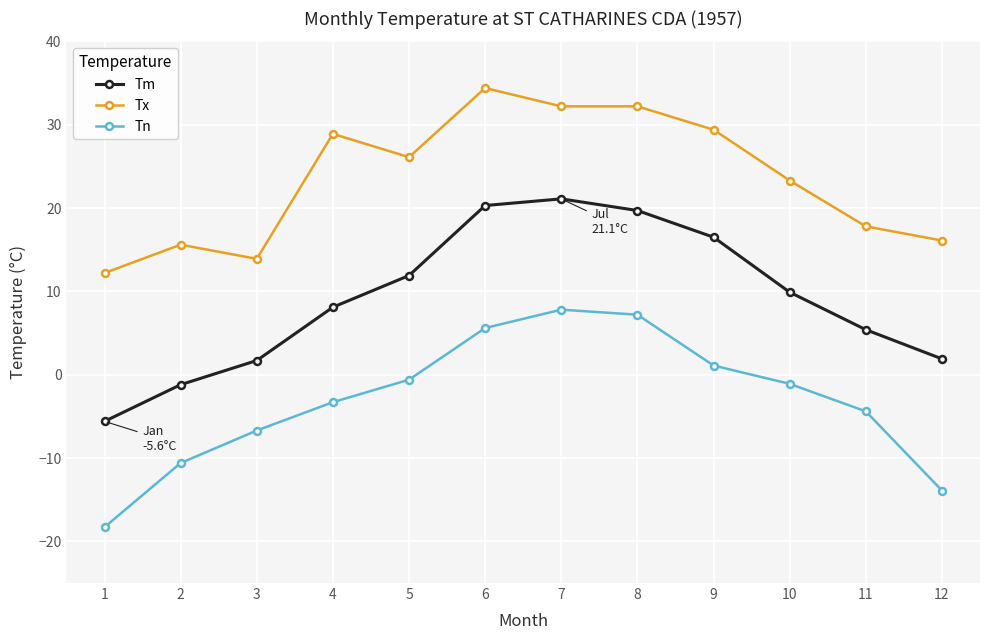

Which category has the lowest value in the Tn series?

1